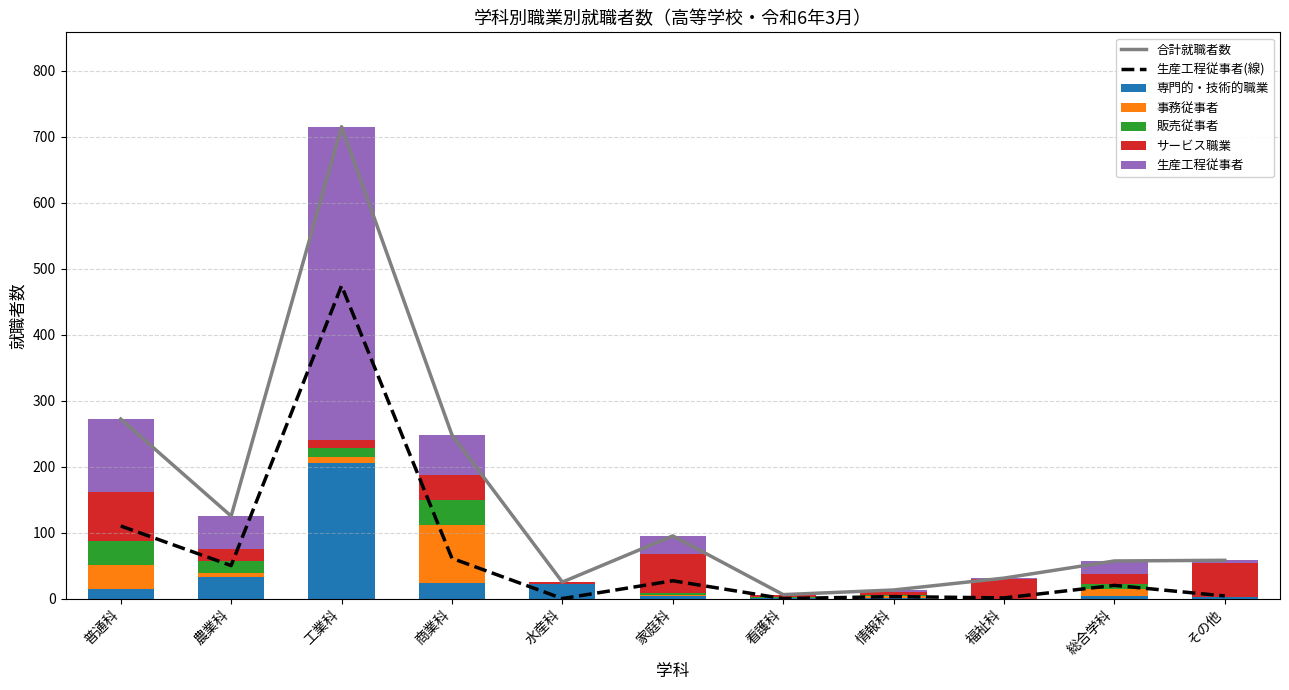

What is the highest value of the 販売従事者 series?

38